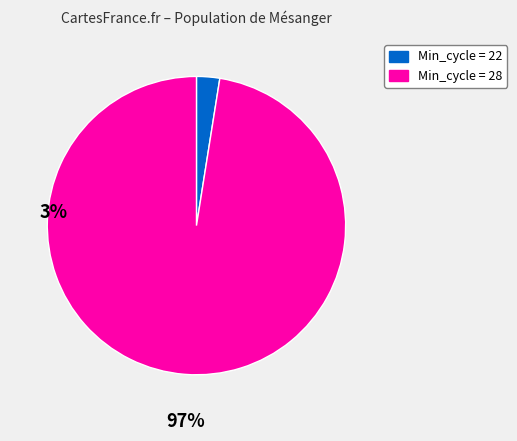

Is there a majority slice in this chart?

Yes